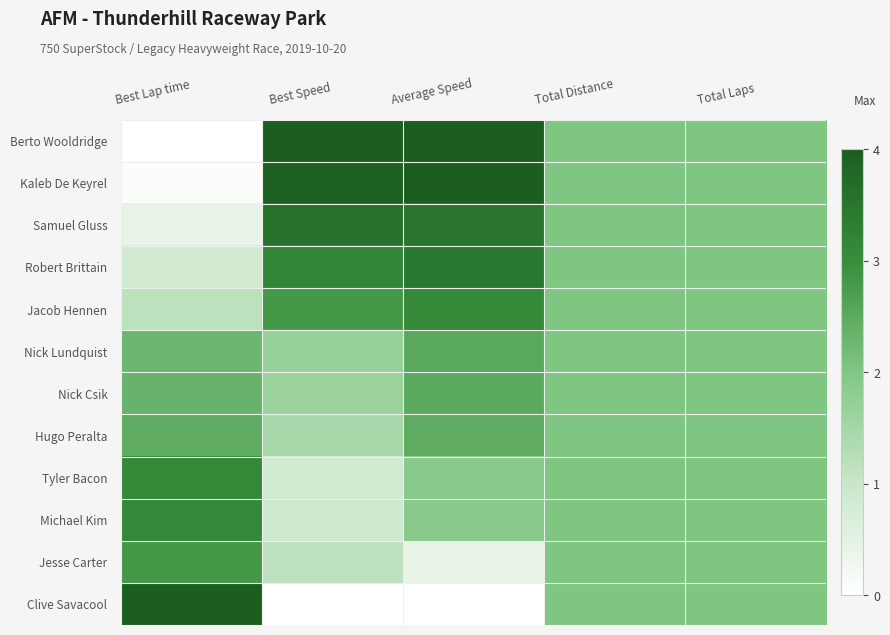

Which label corresponds to the largest value in the chart?

Best Speed